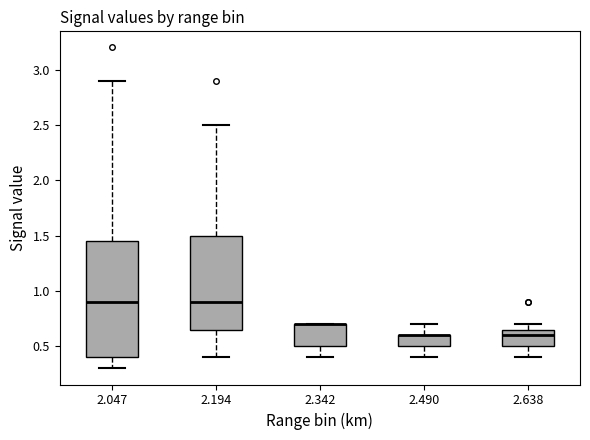

Comparing the boxes themselves (not the whiskers), which one is the tallest?

2.047